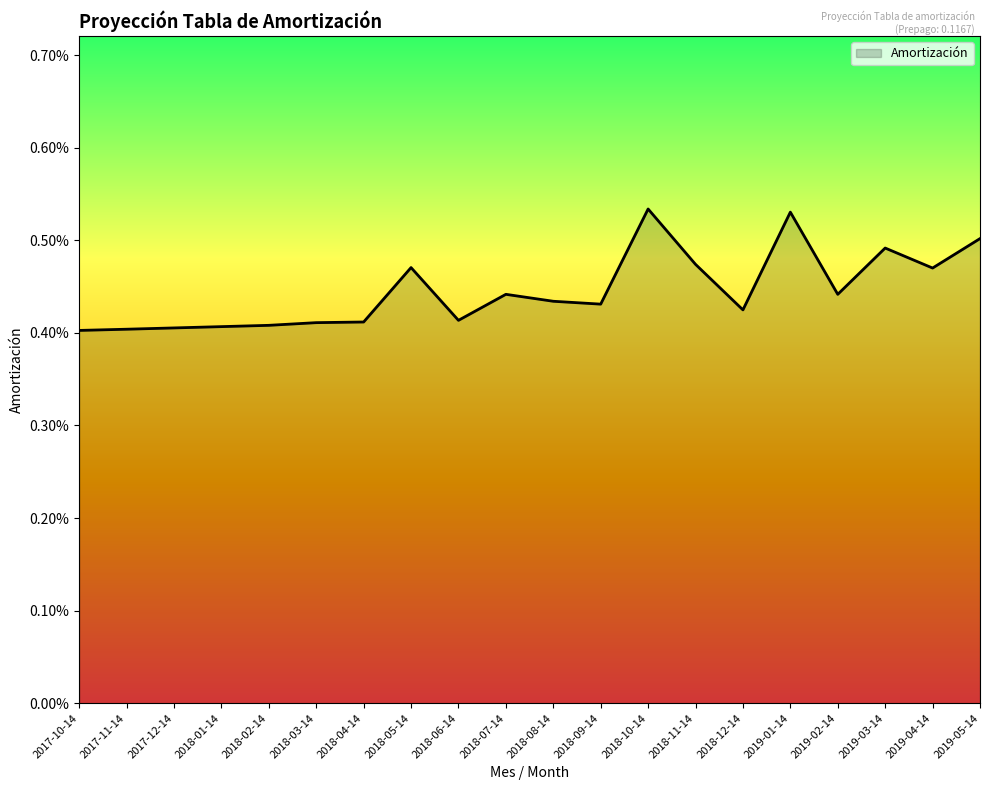

Between 2018-01-14 and 2018-09-14, which is larger?

2018-09-14